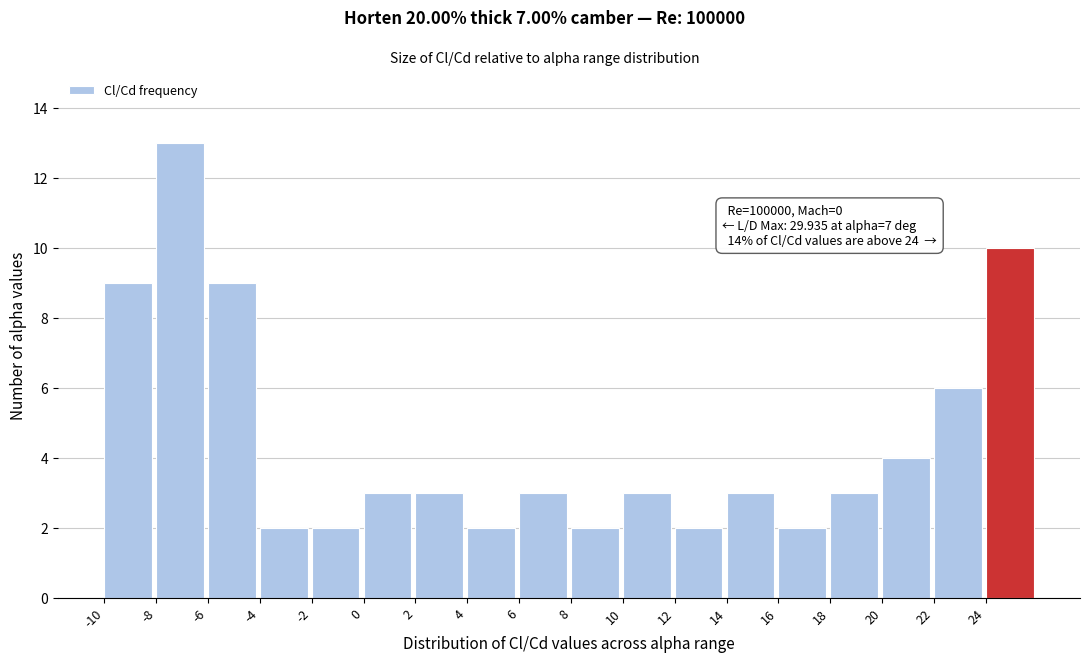

Over which range of the x-axis is the bar tallest?

-8 to -6